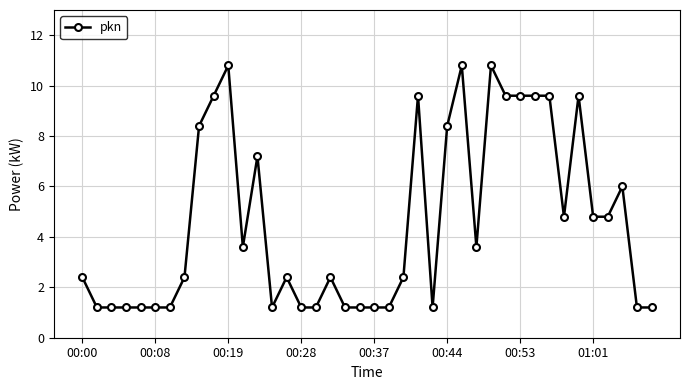

What is the sum of all values?

182.4